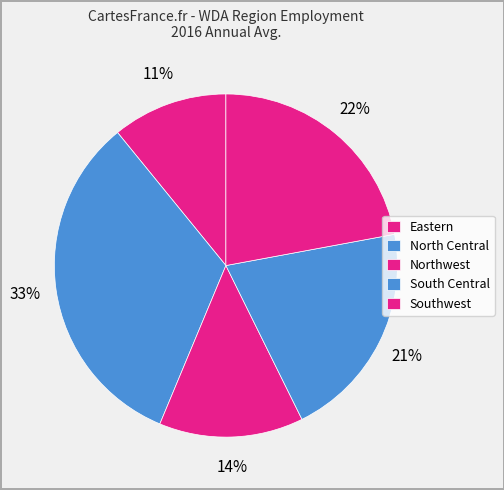

Is North Central the majority of the pie?

No